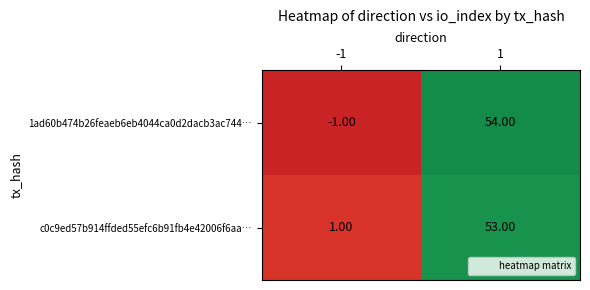

List the labels in order of 1ad60b474b26feaeb6eb4044ca0d2dacb3ac744… value, largest first.

1, -1